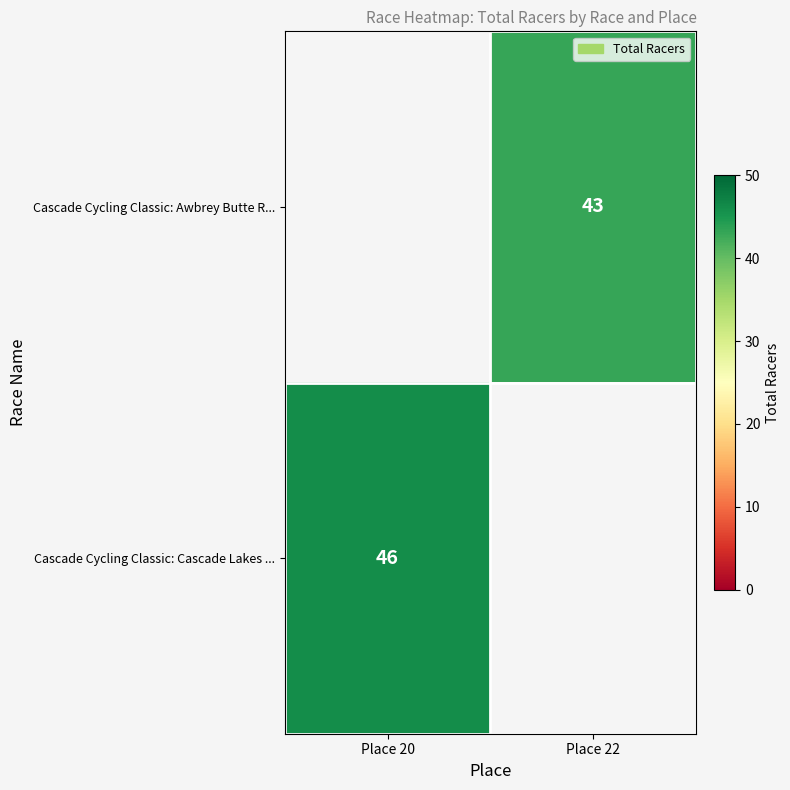

The value of Cascade Cycling Classic: Awbrey Butte R... at Place 22 is 43. True or false?

True